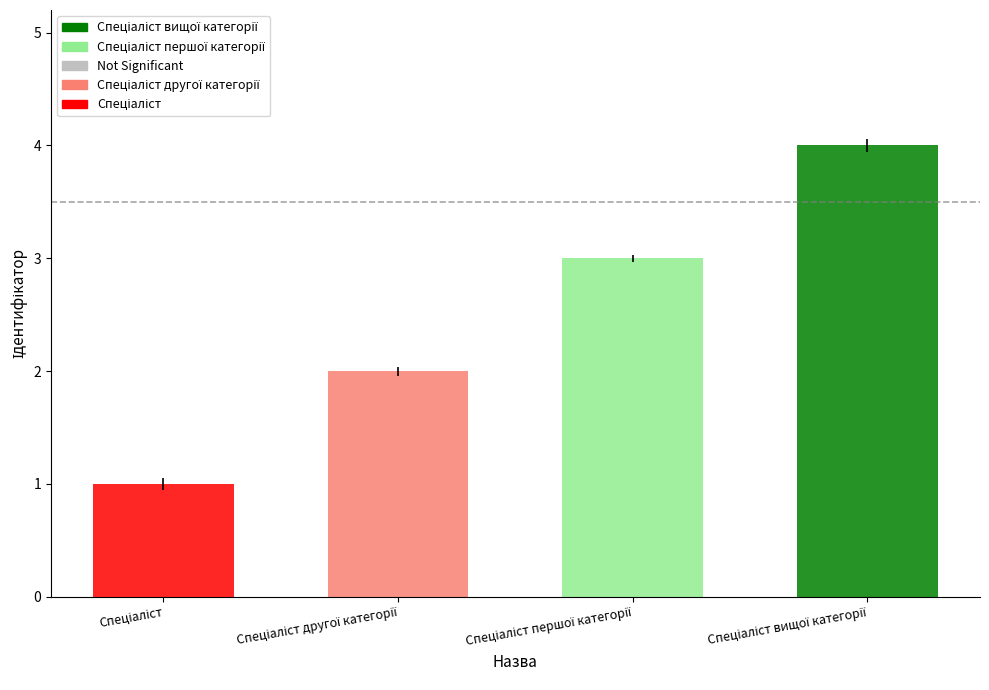

Count the values in the range 2 to 4.

3